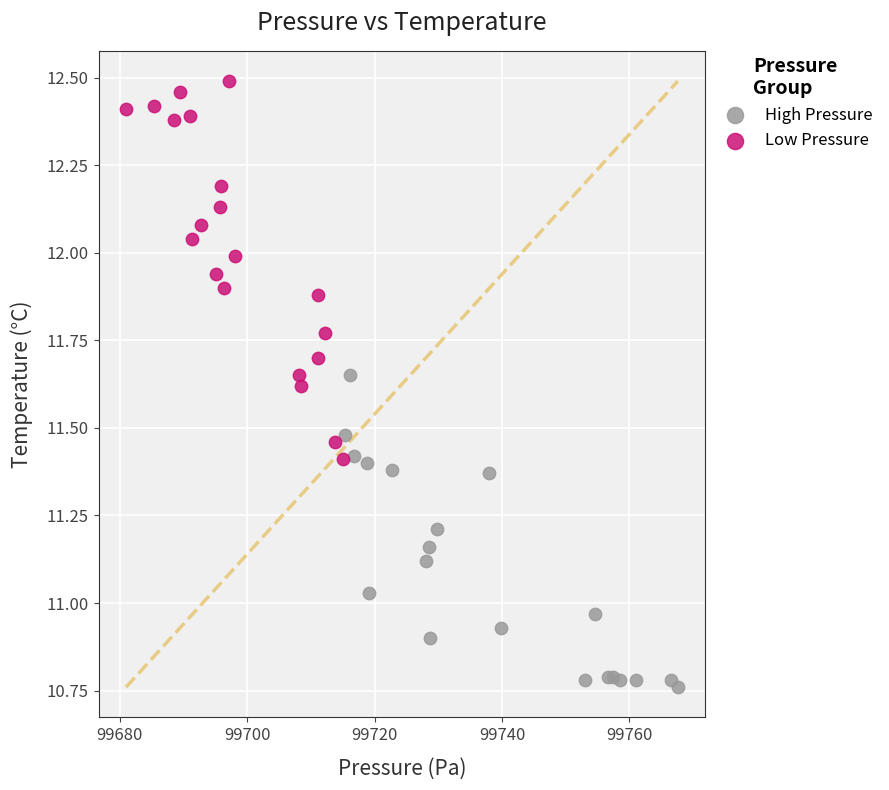

Which series contains the lowest Y value?

High Pressure